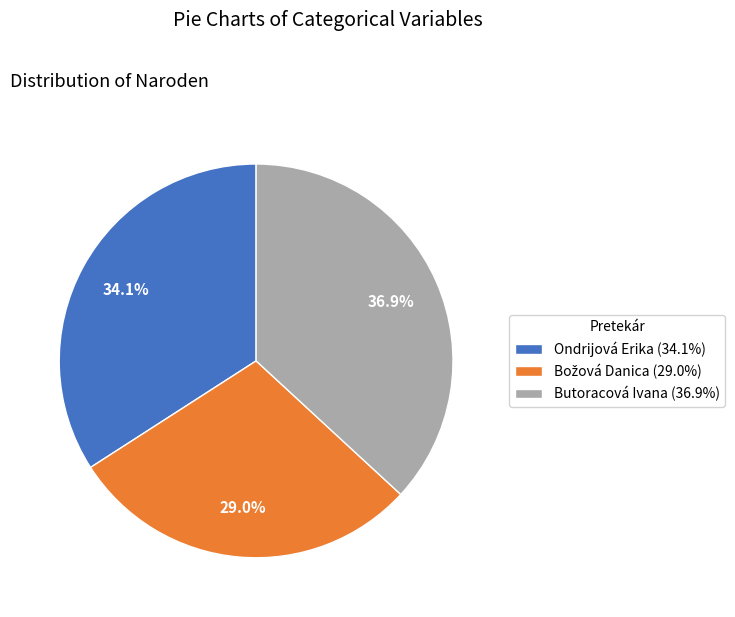

Which category has the biggest portion of the pie?

Butoracová Ivana